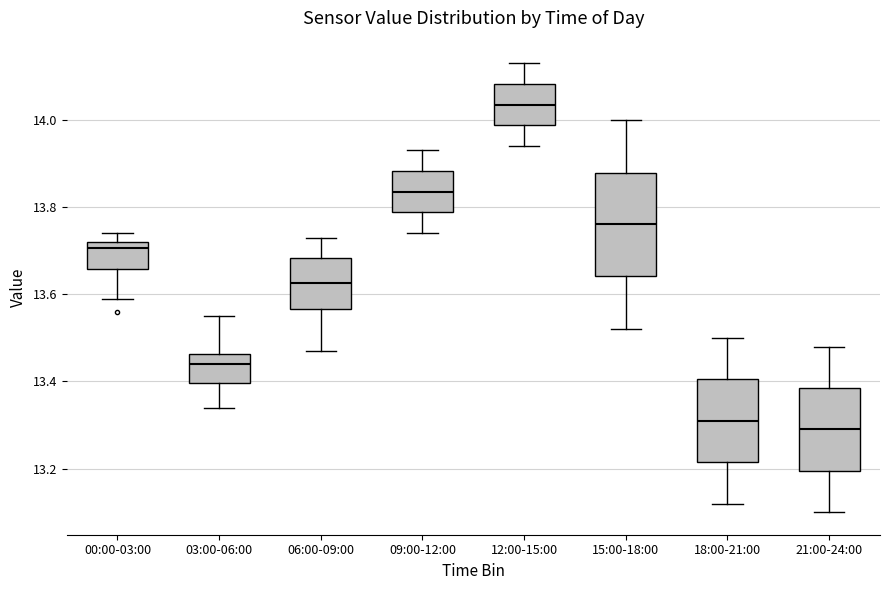

Where does the upper whisker of the box for 12:00-15:00 end on the y-axis? The values are not printed on the chart, so give them approximately, as read against the axis.

14.14